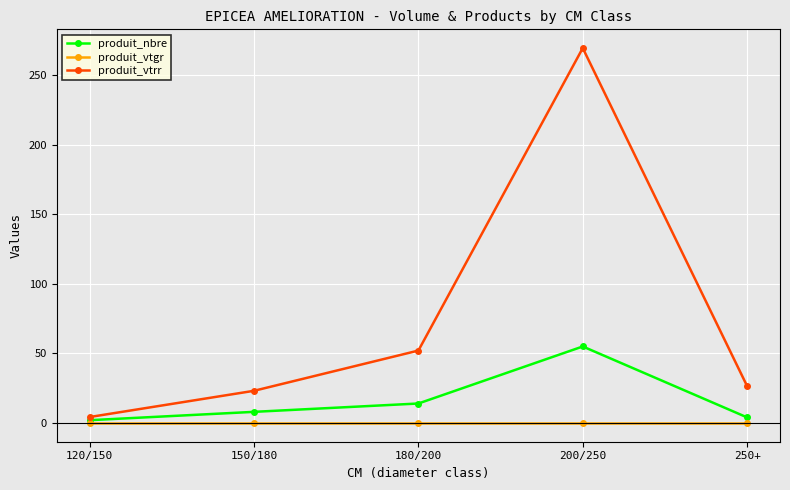

Rank the series by their average value, from lowest to highest.

produit_vtgr, produit_nbre, produit_vtrr